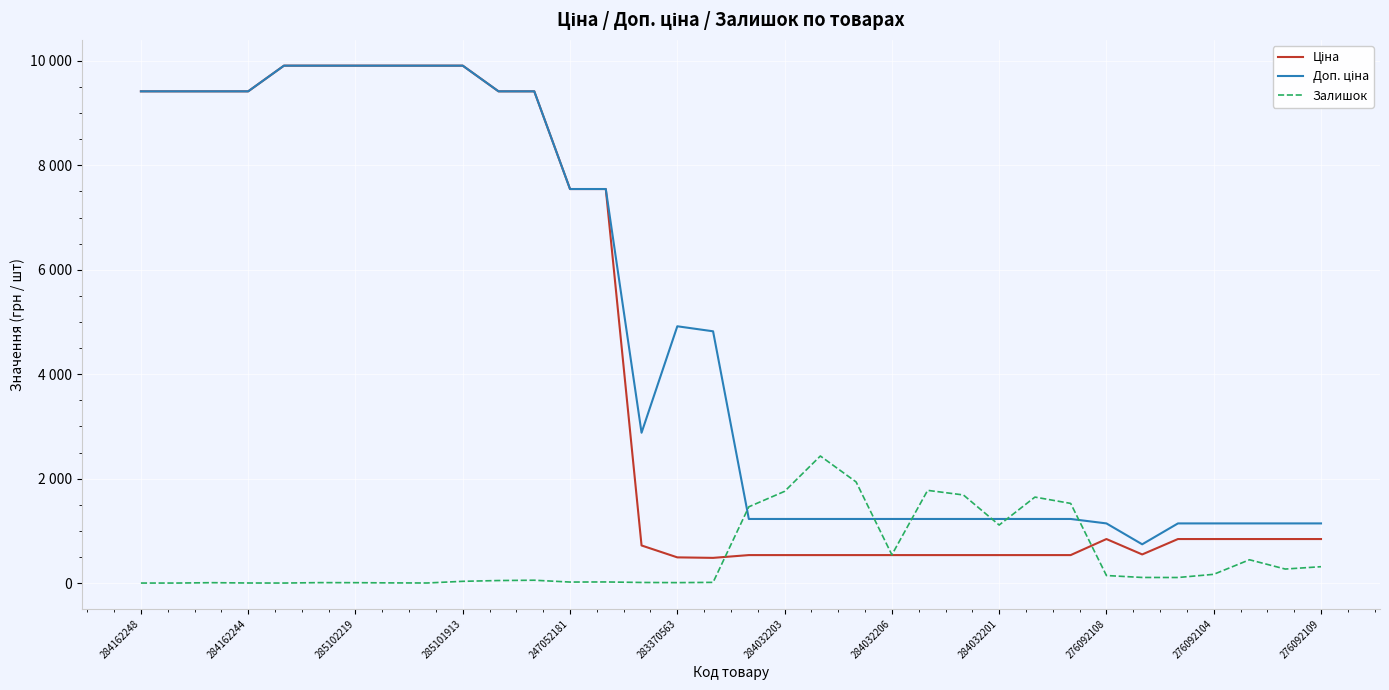

What is the average value of the Залишок series?

519.3